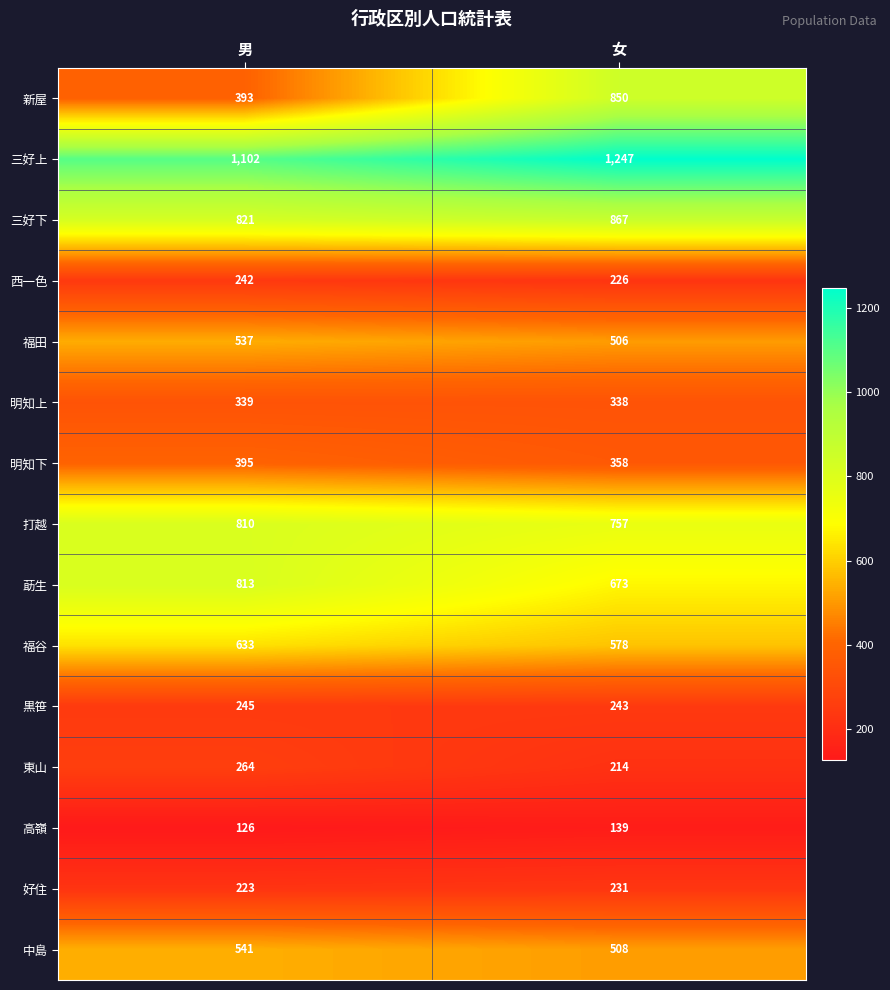

What is the maximum value shown in the chart?

1247